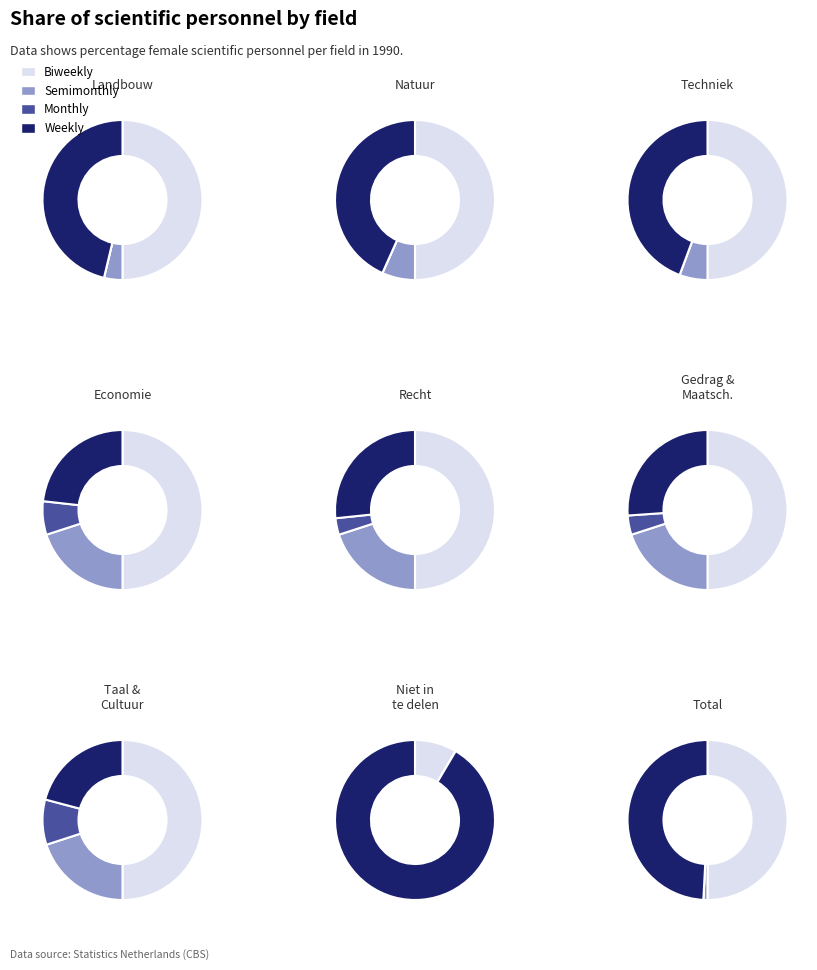

To the nearest percent, what is the combined percentage of 3 and 1?

25%